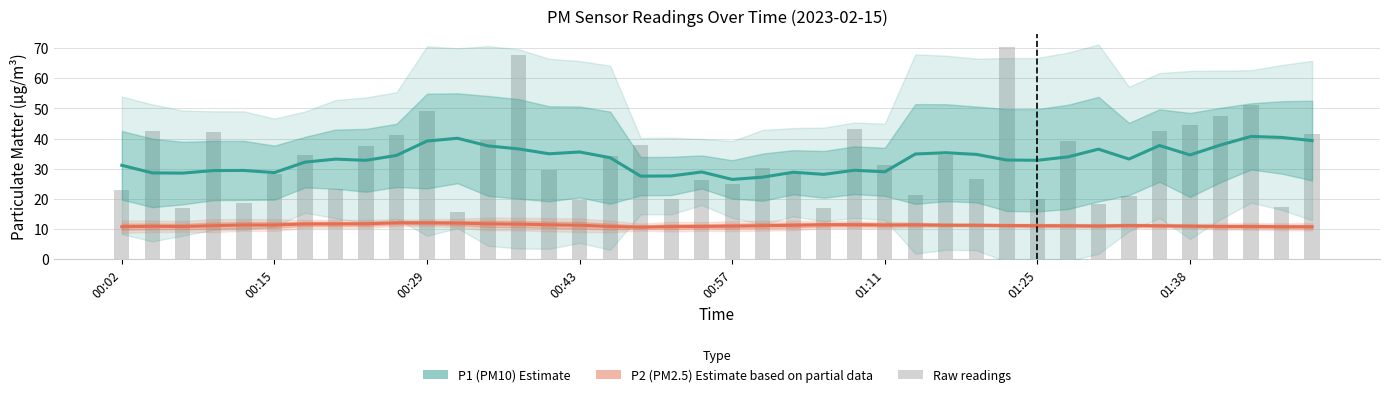

Reading left to right, extract all data points from this chart.

P1 (PM10) Estimate: 31.1	28.6	28.6	29.4	29.4	28.7	32.2	33.2	32.8	34.4	39.2	40.1	37.6	36.6	35.0	35.6	33.7	27.5	27.6	28.9	26.5	27.2	28.8	28.1	29.5	29.0	34.9	35.3	34.8	32.9	32.8	33.9	36.5	33.2	37.7	34.6	37.9	40.7	40.4	39.3
P2 (PM2.5) Estimate: 10.8	10.9	10.9	11.1	11.4	11.4	11.7	11.7	11.7	12.1	12.1	12.0	11.7	11.7	11.4	11.3	10.9	10.6	10.8	10.9	11.0	11.1	11.3	11.5	11.5	11.4	11.4	11.3	11.3	11.2	11.1	11.1	11.0	11.2	11.1	11.0	10.9	10.9	10.8	10.8